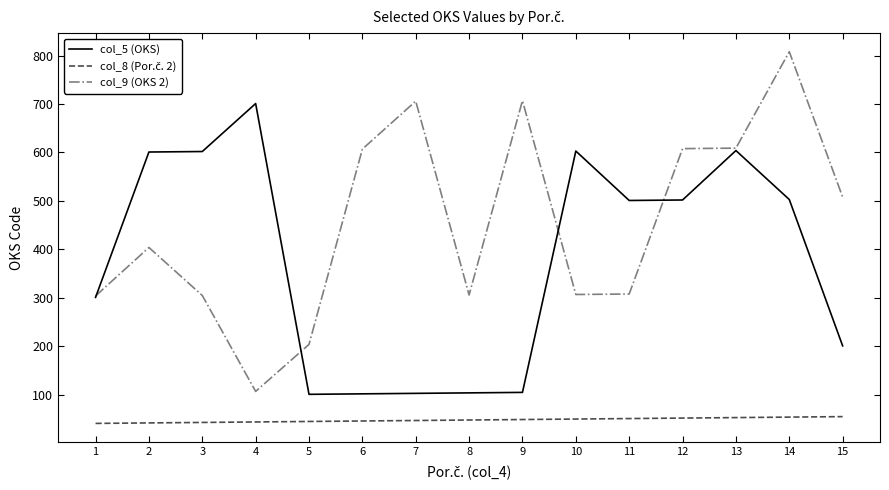

True or false: col_9 (OKS 2) and col_5 (OKS) cross at least once.

True